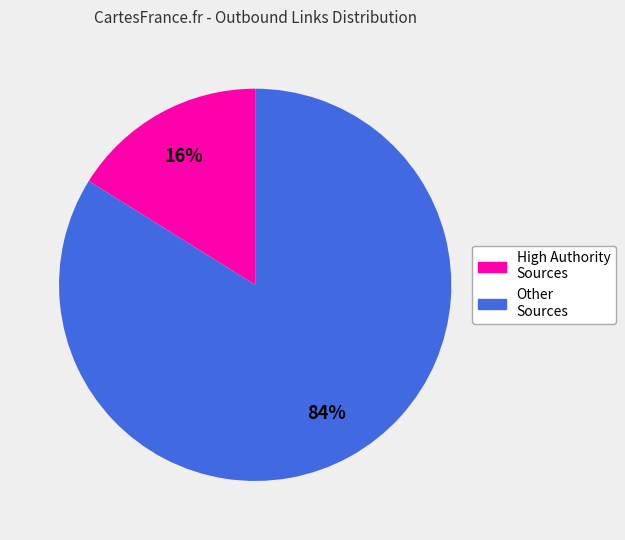

Is there any slice that represents more than half of the pie?

Yes